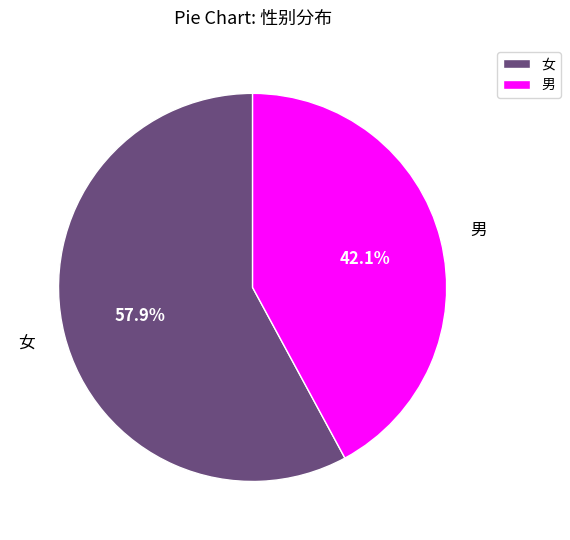

To the nearest percent, what percentage of the pie is 男?

42%